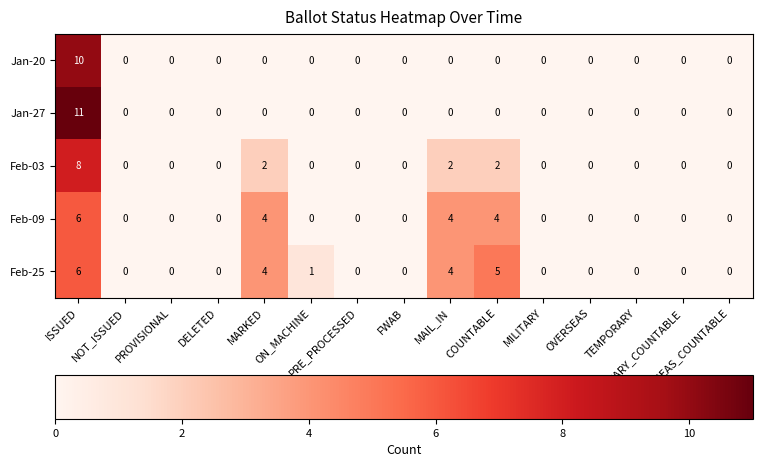

What is the maximum value shown in the chart?

11